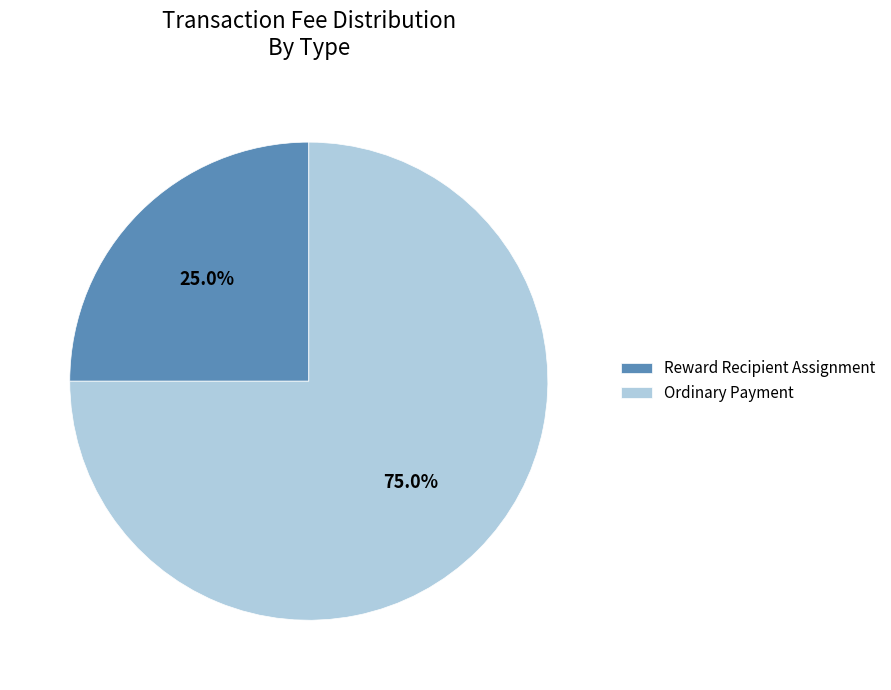

To the nearest percent, what percentage of the pie is Ordinary Payment?

75%